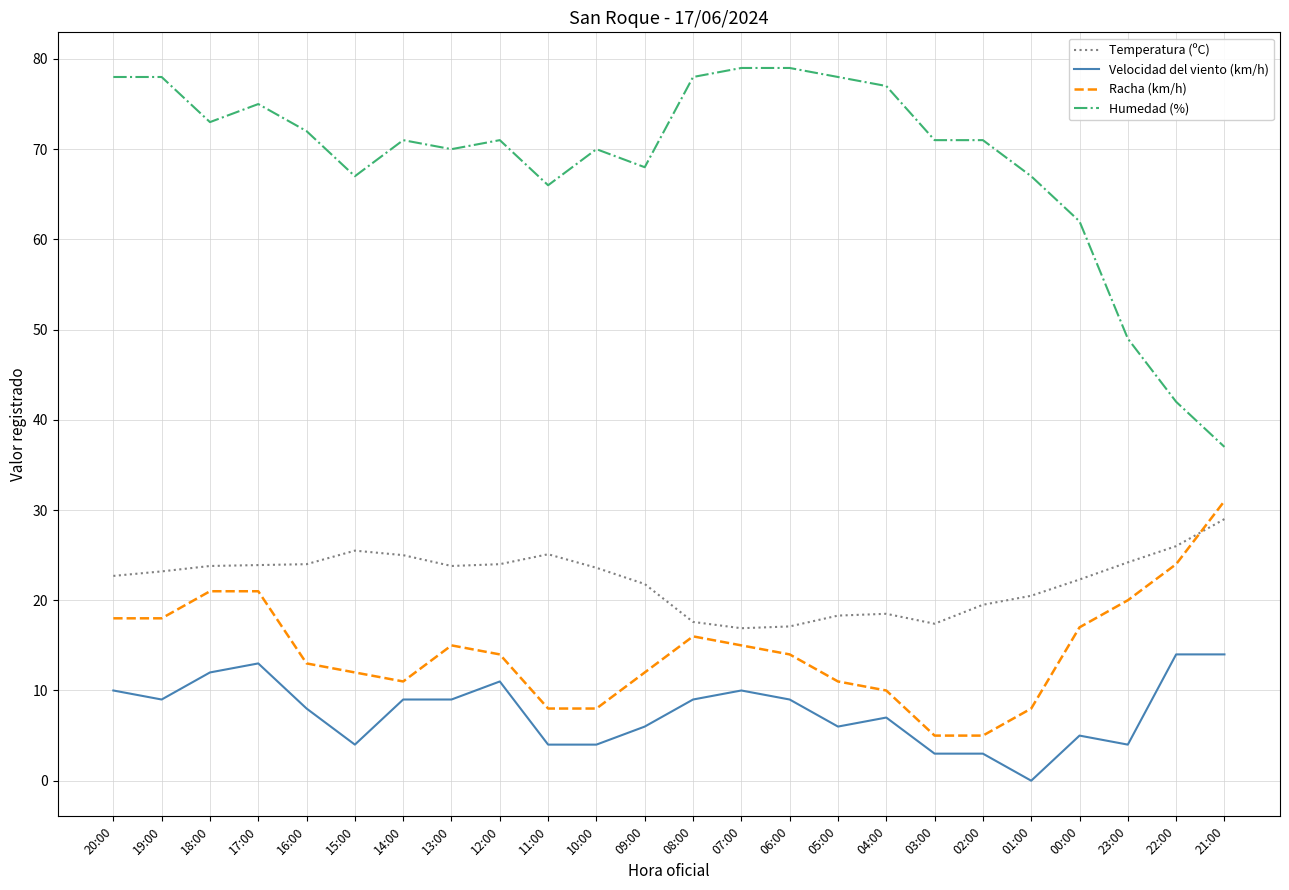

At which category does the chart reach its minimum across all series?

01:00